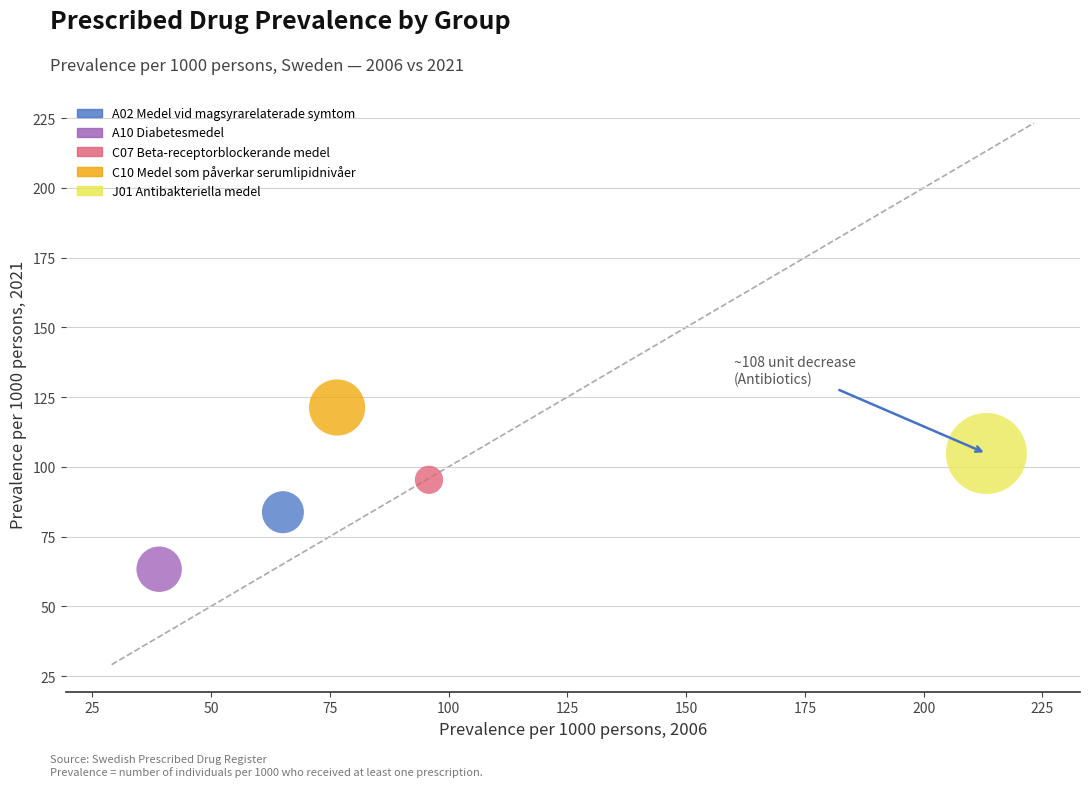

What are all the series names shown in the legend?

A02 Medel vid magsyrarelaterade symtom, A10 Diabetesmedel, C07 Beta-receptorblockerande medel, C10 Medel som påverkar serumlipidnivåer, J01 Antibakteriella medel